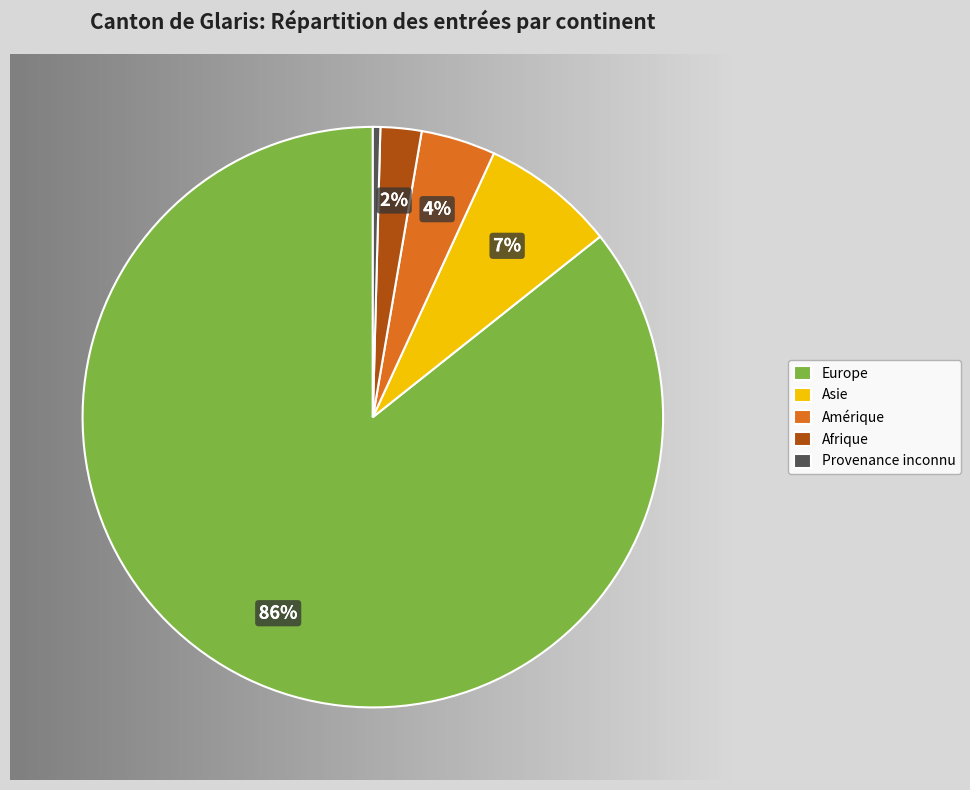

Which slice is the smallest?

Provenance inconnu